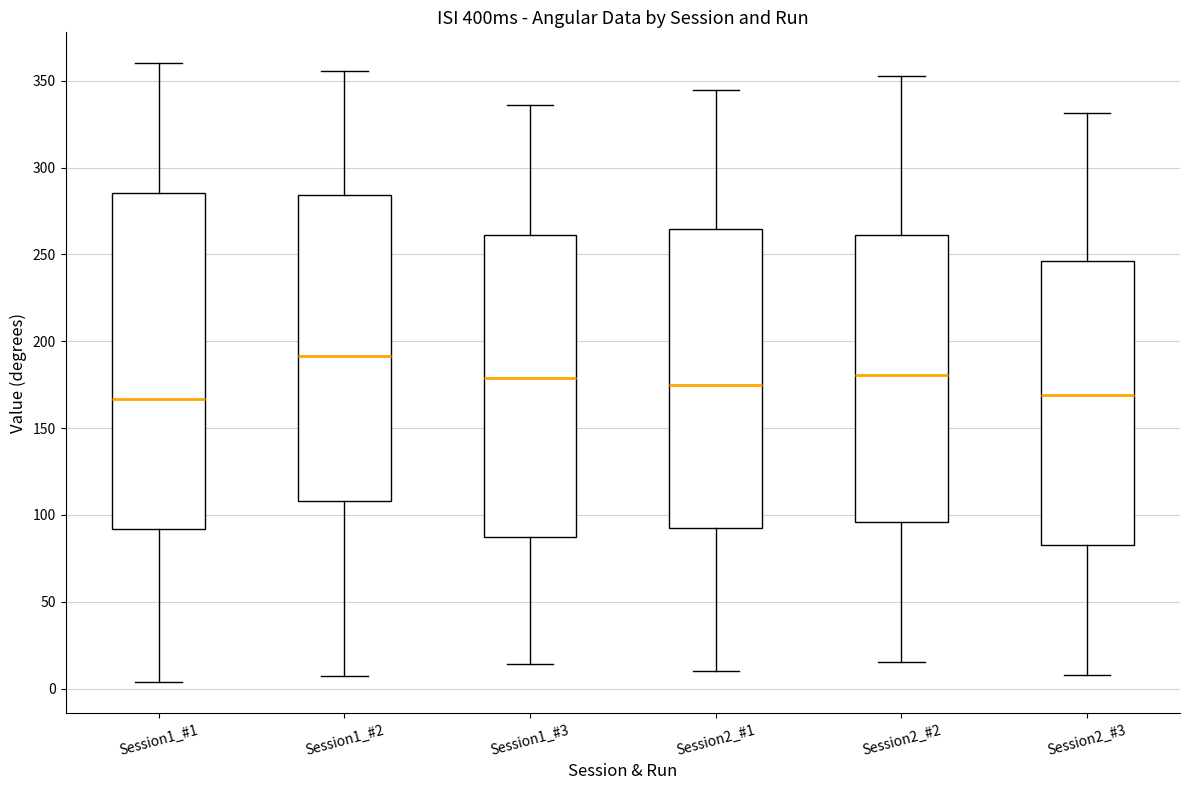

Comparing the boxes themselves (not the whiskers), which one is the tallest?

Session1_#1